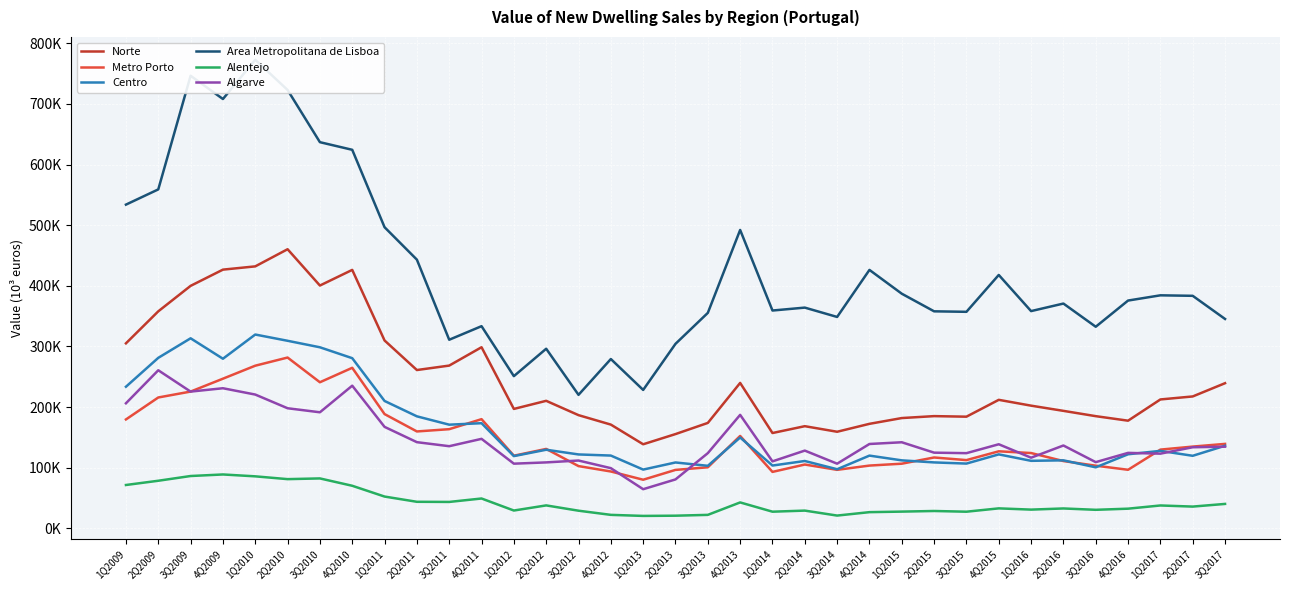

How many values in the Metro Porto series exceed 127084?

17